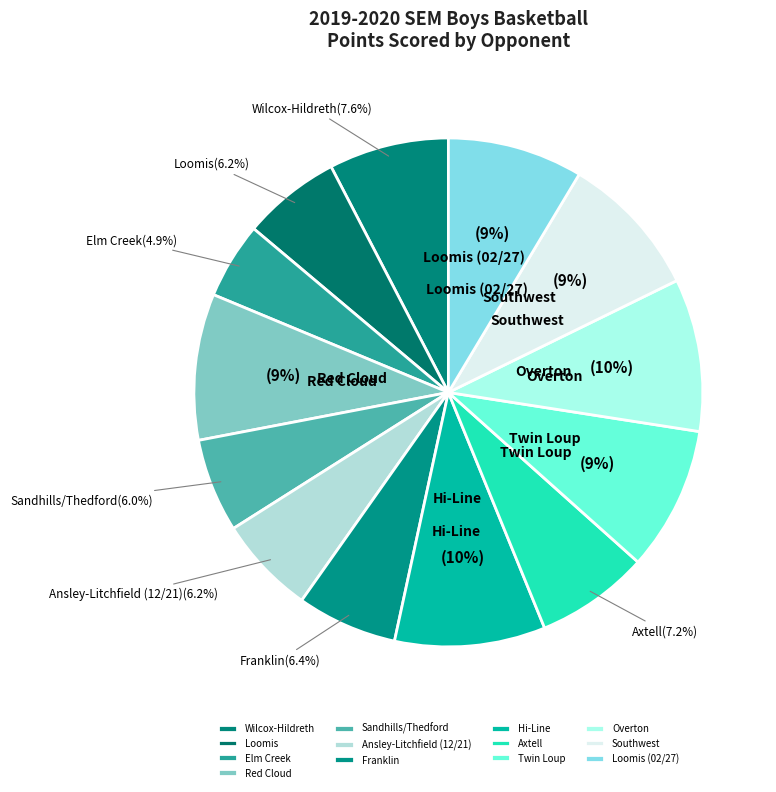

Count the number of slices in the pie.

13